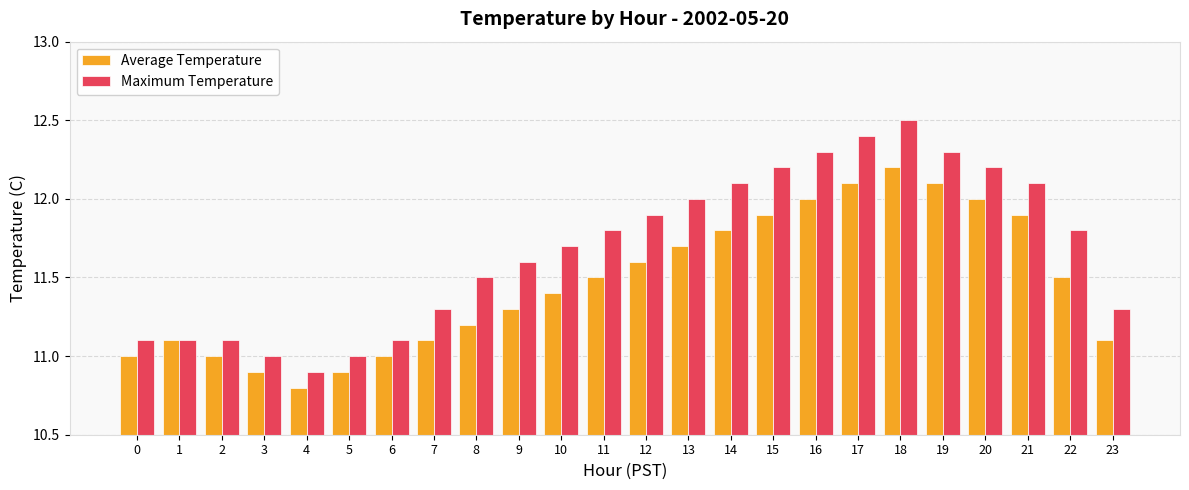

What is the sum of the Average Temperature values at 10 and 4?

22.2